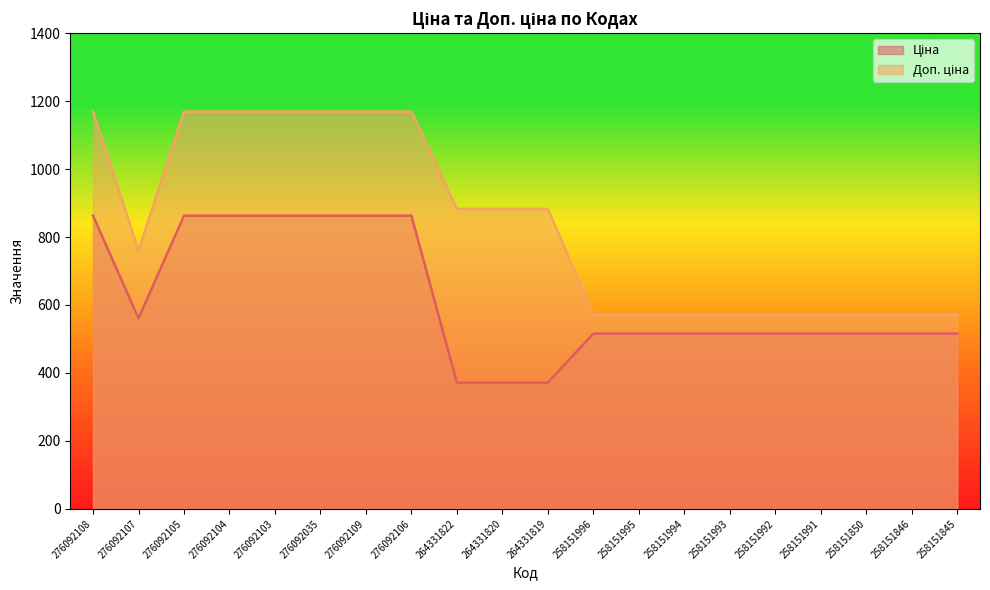

What is the label of the 5th point from the left?

276092103